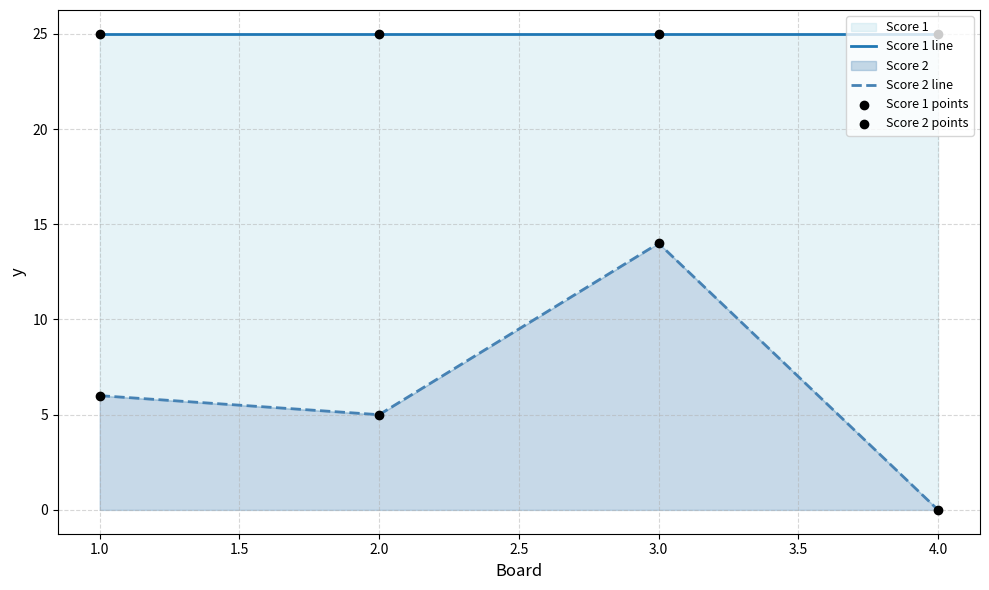

What are all the series names shown in the legend?

Score 1 line, Score 2 line, Score 1 points, Score 2 points